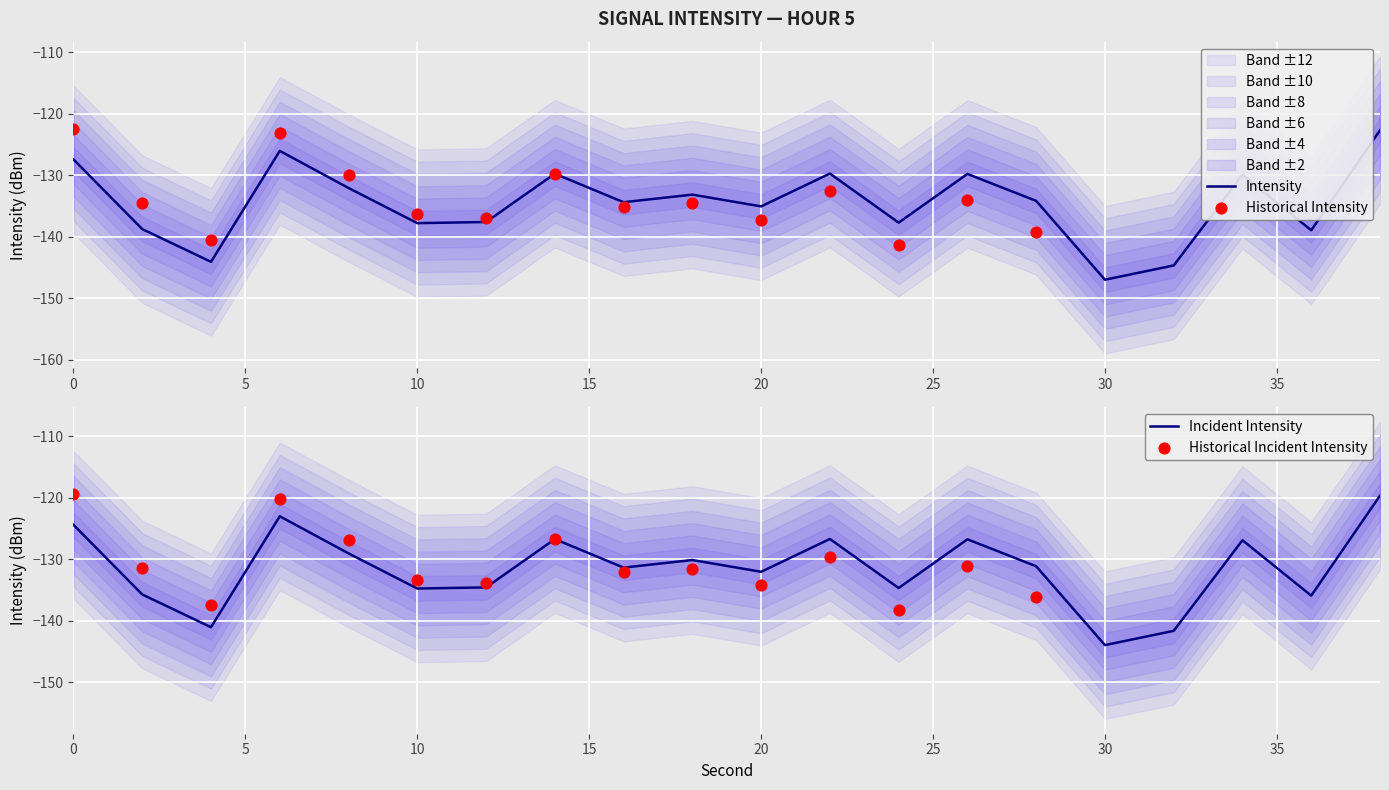

Is the value of Min Intensity at 28 greater than the value of Max Intensity at 30?

No